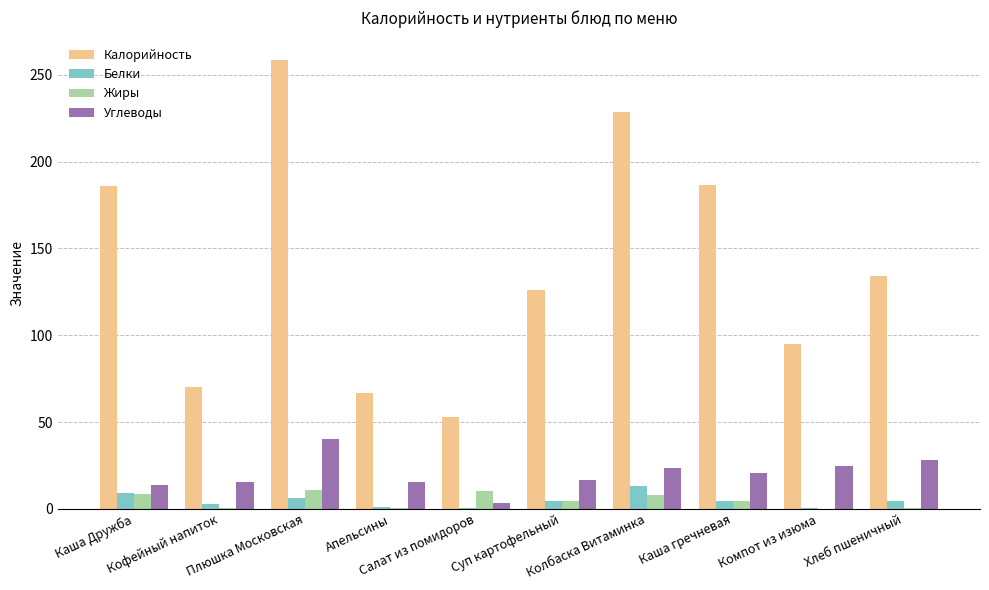

What is the sum of all Углеводы values?

202.1